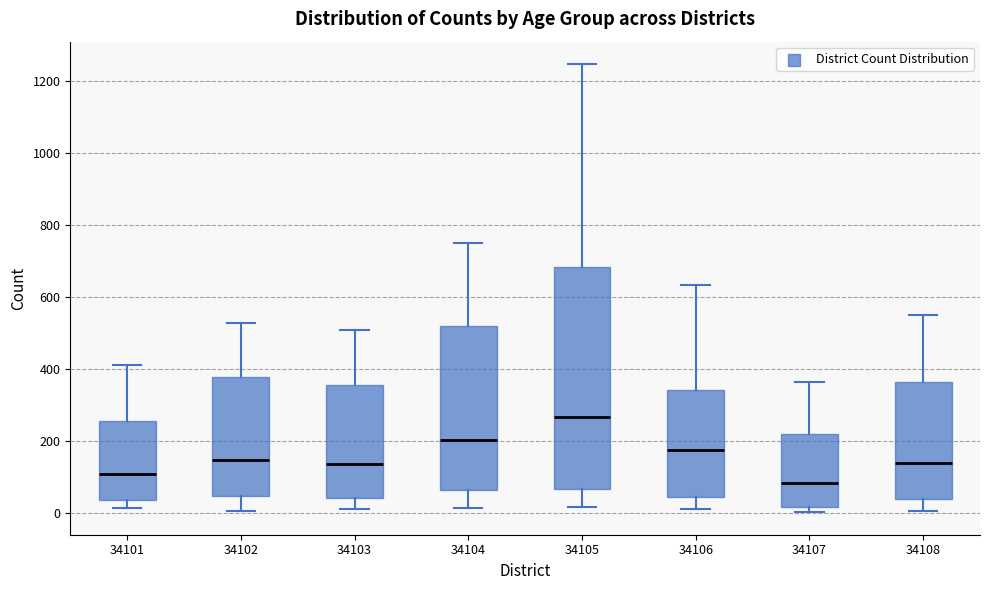

Reading left to right, transcribe this box plot: for each box, give where its median line is, the range the box spans, and where its two whiskers end, as read against the y-axis. The values are not printed on the chart, so give them approximately, as read against the axis.

34101: median 100, box 40 to 260, whiskers 20 to 420
34102: median 140, box 40 to 380, whiskers 0 to 540
34103: median 140, box 40 to 360, whiskers 20 to 500
34104: median 200, box 60 to 520, whiskers 20 to 760
34105: median 260, box 60 to 680, whiskers 20 to 1240
34106: median 180, box 40 to 340, whiskers 20 to 640
34107: median 80, box 20 to 220, whiskers 0 to 360
34108: median 140, box 40 to 360, whiskers 0 to 560